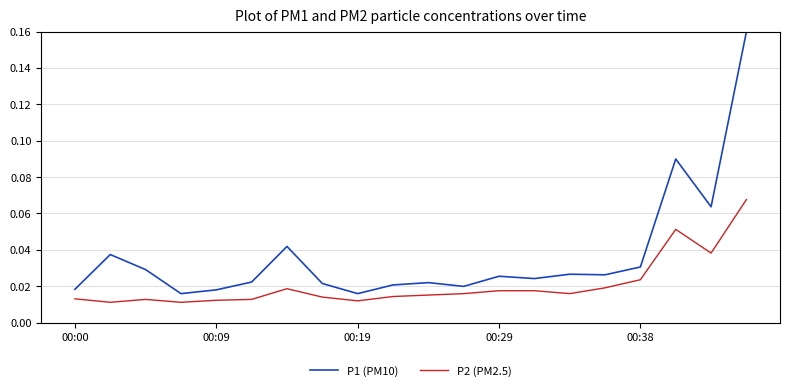

True or false: P1 (PM10) and P2 (PM2.5) intersect in this chart.

False